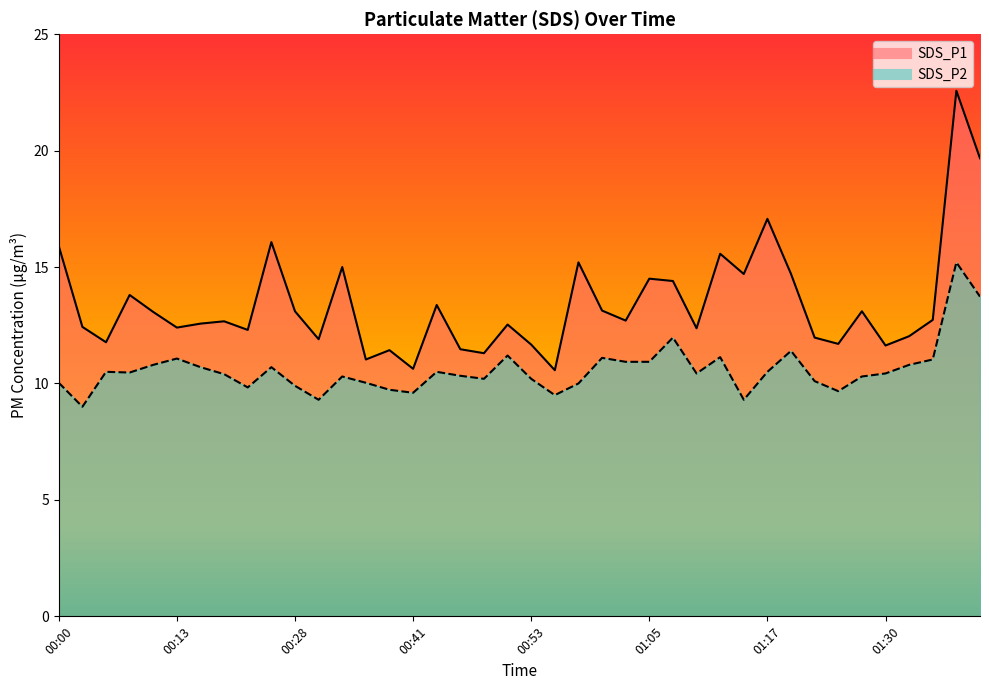

What is the value of the SDS_P2 point at the 33rd from the left?

10.1